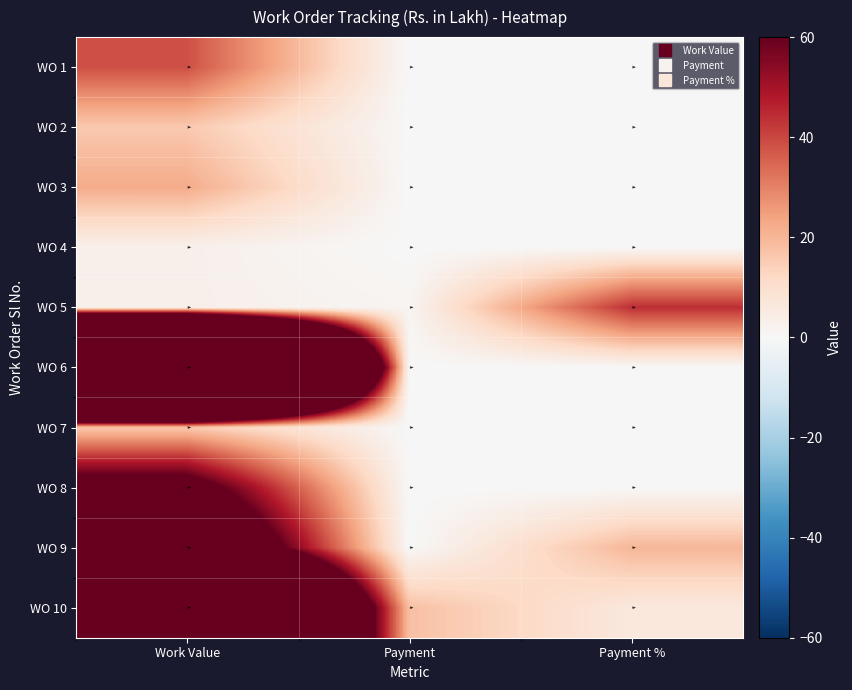

What is the average value of the WO 7 series?

5.3